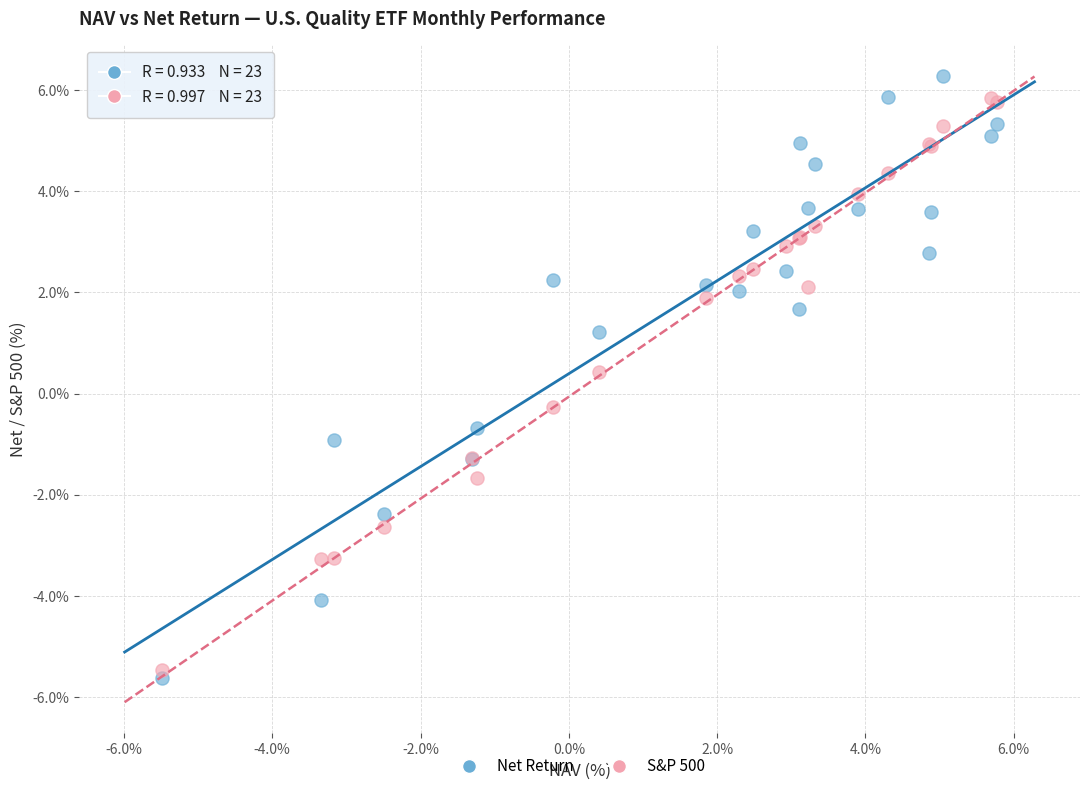

In the S&P 500 series, what Y value is closest to 0?

-0.3